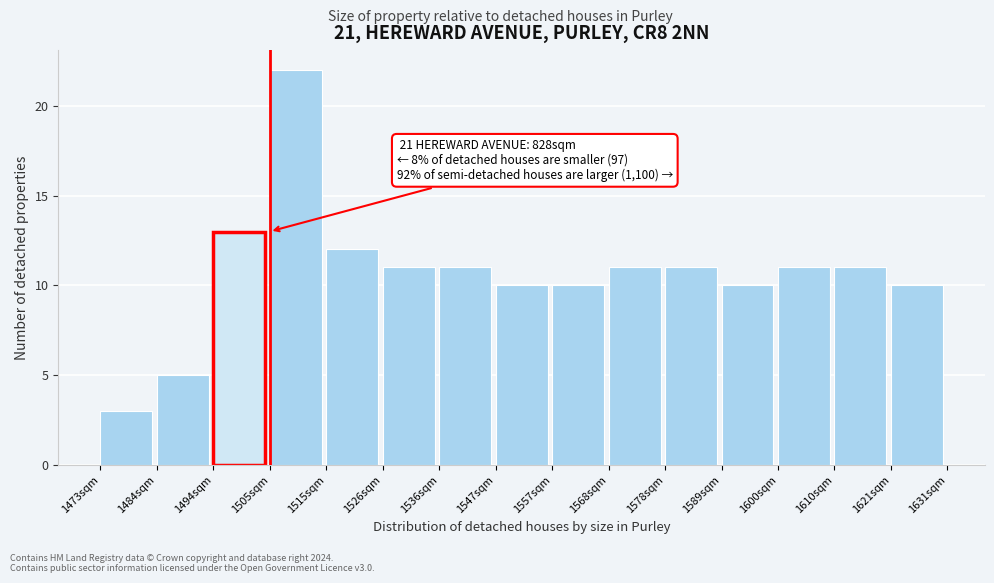

Reading left to right, list all the values displayed in this chart.

3	5	13	22	12	11	11	10	10	11	11	10	11	11	10